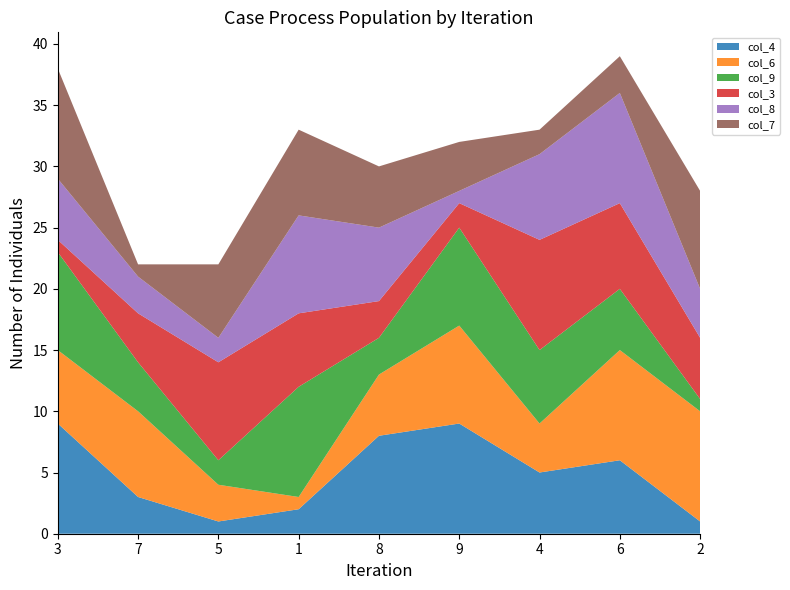

Reading left to right, list all the values displayed in this chart.

col_4: 3=9	7=3	5=1	1=2	8=8	9=9	4=5	6=6	2=1
col_6: 3=6	7=7	5=3	1=1	8=5	9=8	4=4	6=9	2=9
col_9: 3=8	7=4	5=2	1=9	8=3	9=8	4=6	6=5	2=1
col_3: 3=1	7=4	5=8	1=6	8=3	9=2	4=9	6=7	2=5
col_8: 3=5	7=3	5=2	1=8	8=6	9=1	4=7	6=9	2=4
col_7: 3=9	7=1	5=6	1=7	8=5	9=4	4=2	6=3	2=8